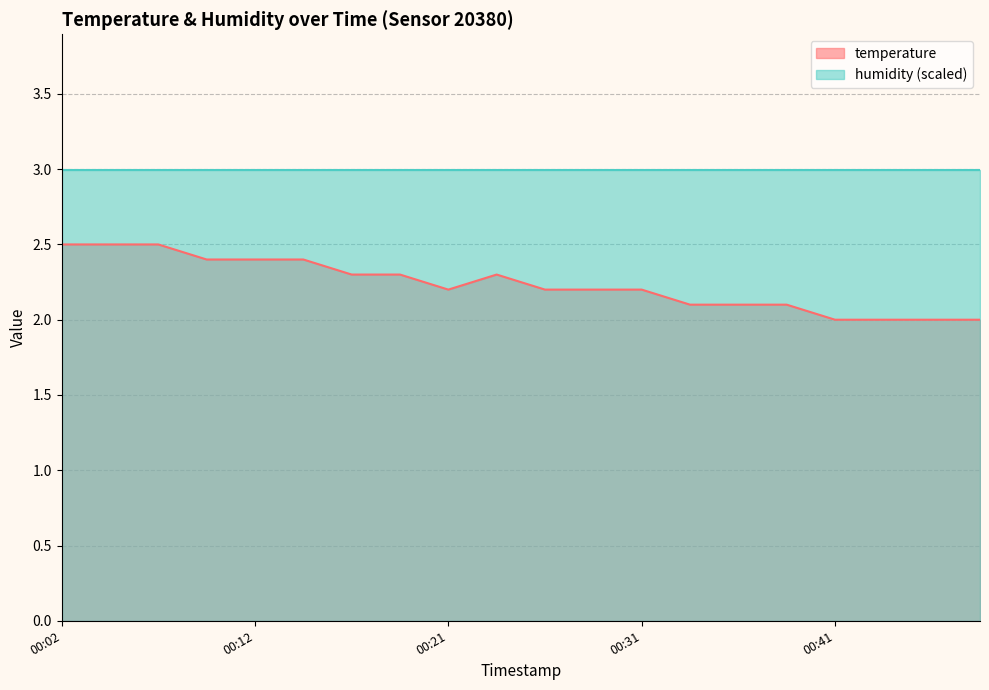

Rank the categories by value from highest to lowest.

00:02, 00:04, 00:07, 00:09, 00:12, 00:14, 00:16, 00:19, 00:24, 00:21, 00:26, 00:29, 00:31, 00:33, 00:36, 00:38, 00:41, 00:43, 00:46, 00:48